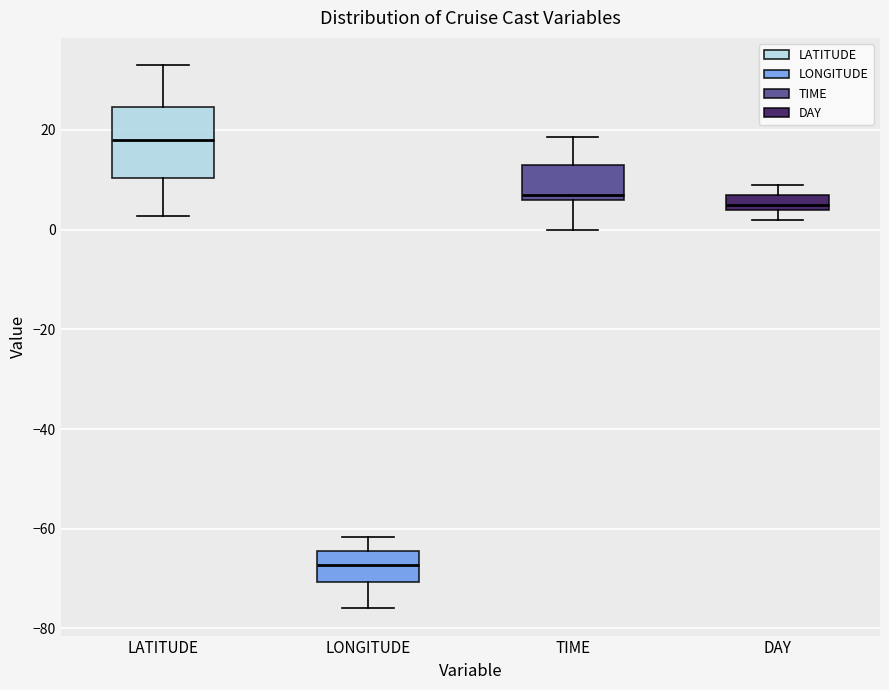

Reading left to right, transcribe this box plot: for each box, give where its median line is, the range the box spans, and where its two whiskers end, as read against the y-axis. The values are not printed on the chart, so give them approximately, as read against the axis.

LATITUDE: median 18, box 10 to 24, whiskers 2 to 34
LONGITUDE: median -68, box -70 to -64, whiskers -76 to -62
TIME: median 8, box 6 to 14, whiskers 0 to 18
DAY: median 6, box 4 to 8, whiskers 2 to 10